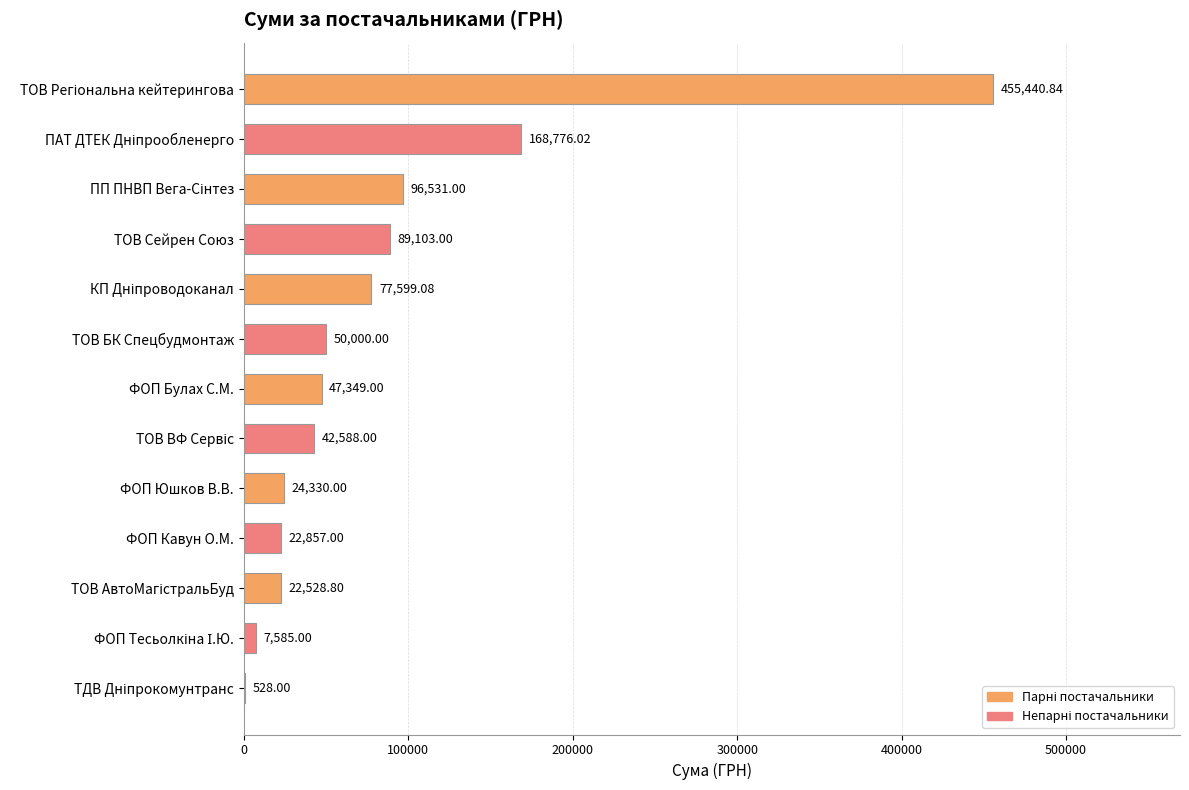

Which has a higher value, ФОП Юшков В.В. or ФОП Булах С.М.?

ФОП Булах С.М.